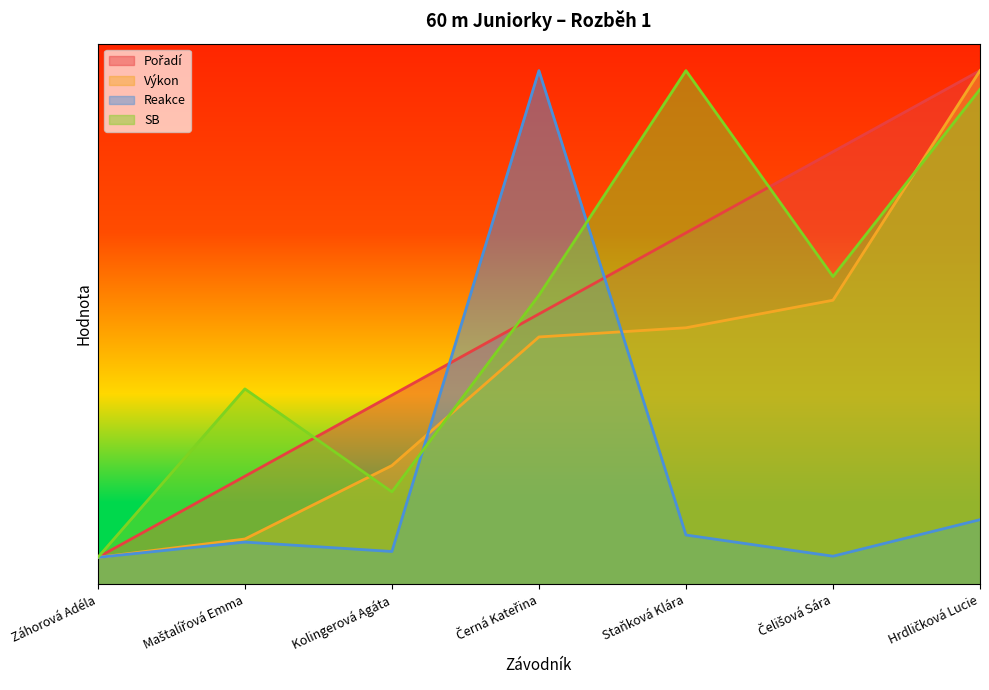

What is the label of the 4th point from the right?

Černá Kateřina